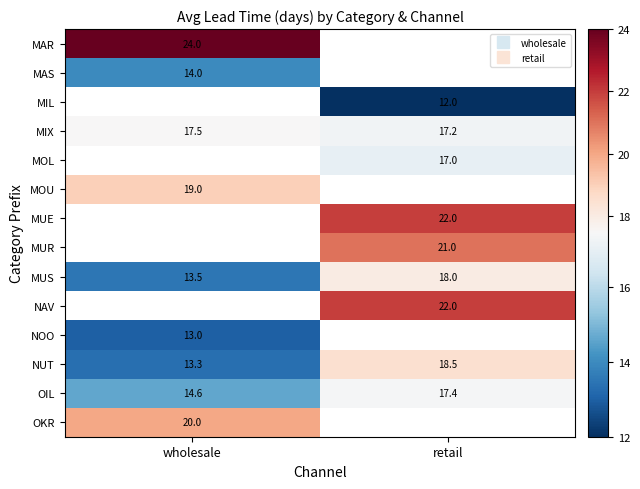

What is the lowest value of the NOO series?

13.0